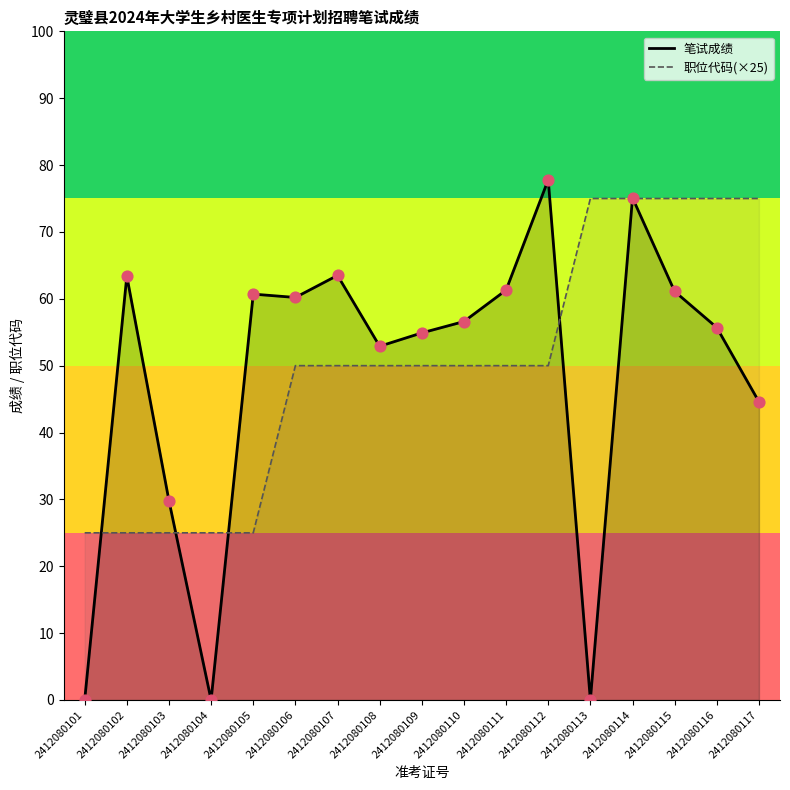

Which series has the largest Y range (max minus min)?

笔试成绩